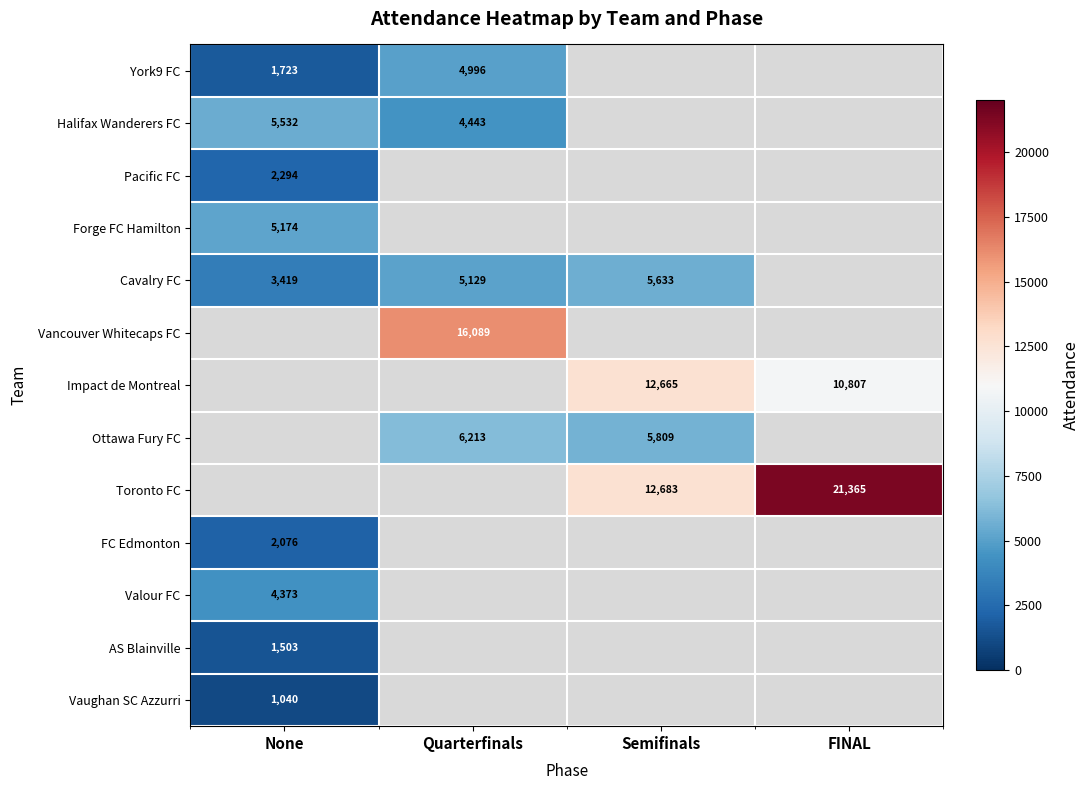

True or false: Halifax Wanderers FC has a value of 5532 at None.

True